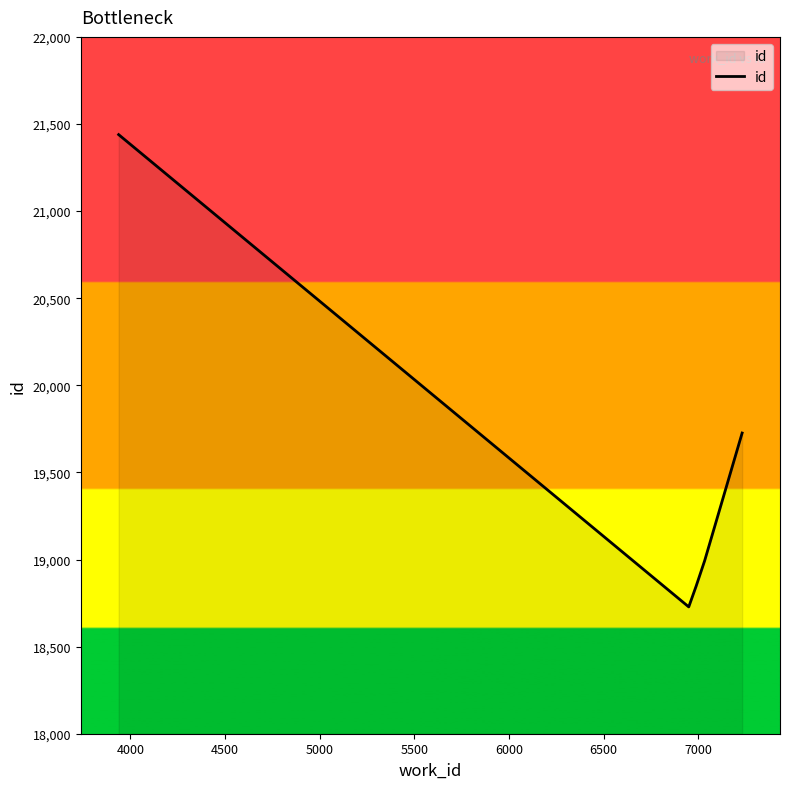

What is the difference between the maximum and minimum values?

2711